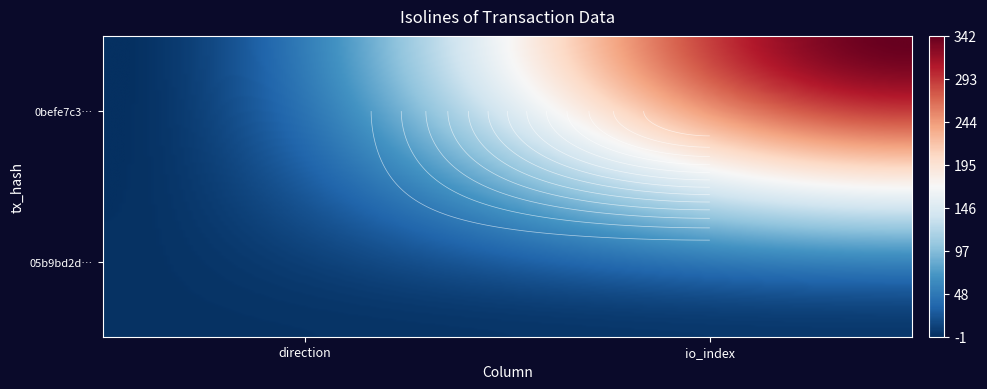

Count the 05b9bd2d2425ee234af986752d66781dd6a3ac0 values in the range 1 to 5.

2